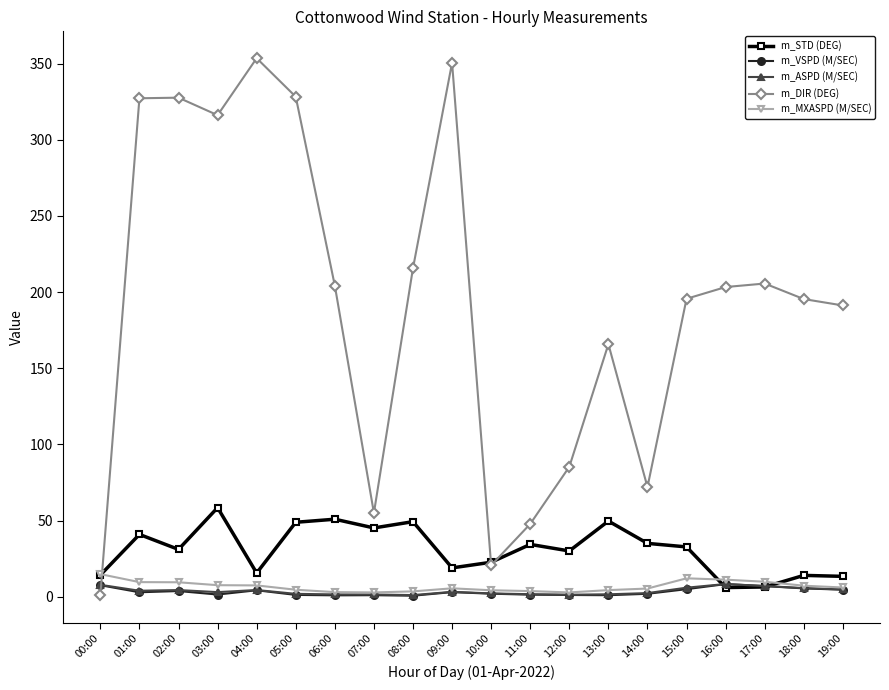

What is the spread (max minus min) of values at 01:00?

324.3